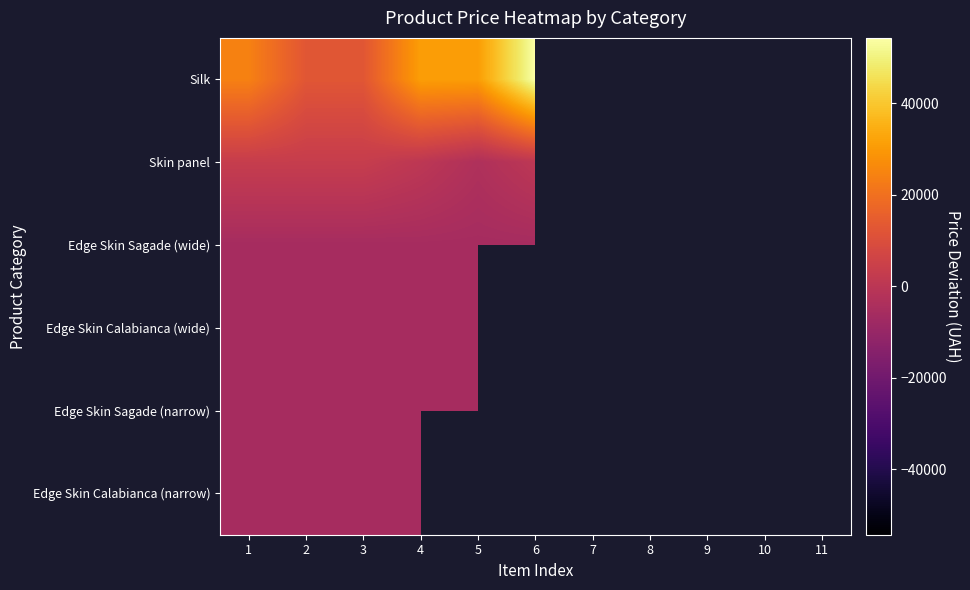

List the series in order of their peak value, lowest first.

Edge Skin Sagade (narrow), Edge Skin Calabianca (narrow), Edge Skin Sagade (wide), Edge Skin Calabianca (wide), Skin panel, Silk